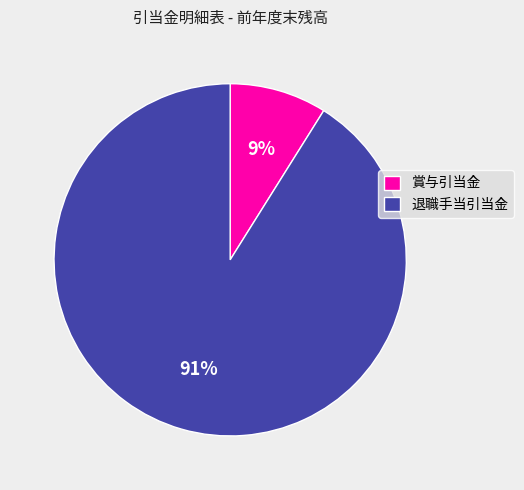

Do 賞与引当金 and 退職手当引当金 together represent more than half of the pie?

Yes